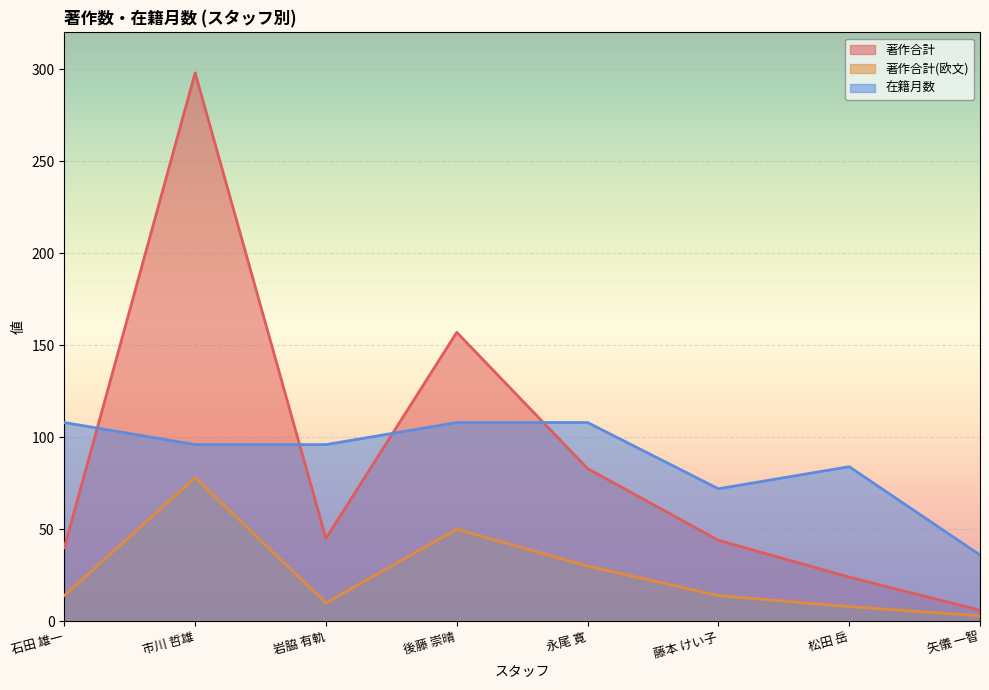

Between which two adjacent categories do 著作合計 and 在籍月数 first intersect?

石田 雄一 and 市川 哲雄